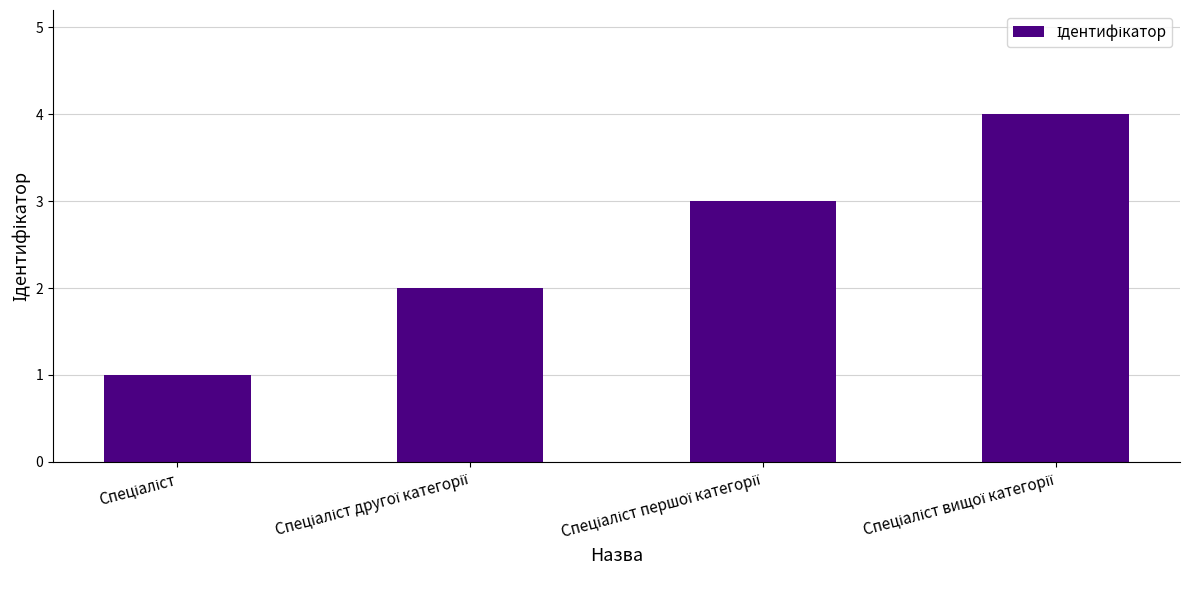

What is the sum of all values?

10